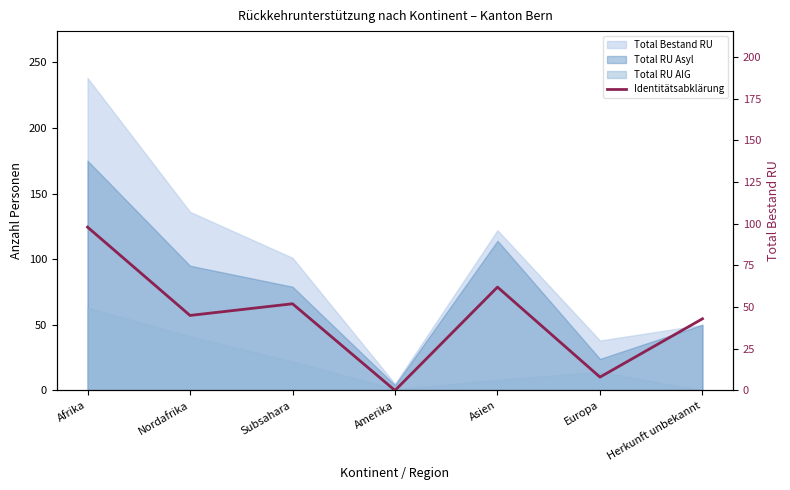

What is the label of the 1st point from the right?

Herkunft unbekannt